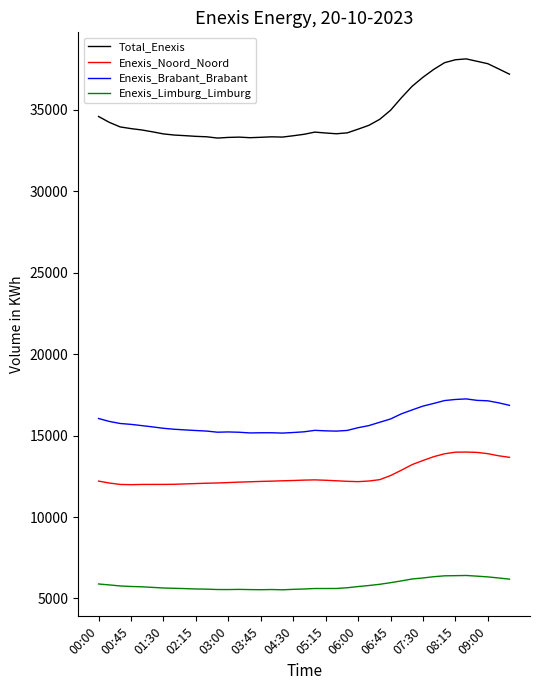

True or false: Enexis_Brabant_Brabant and Total_Enexis cross at least once.

False